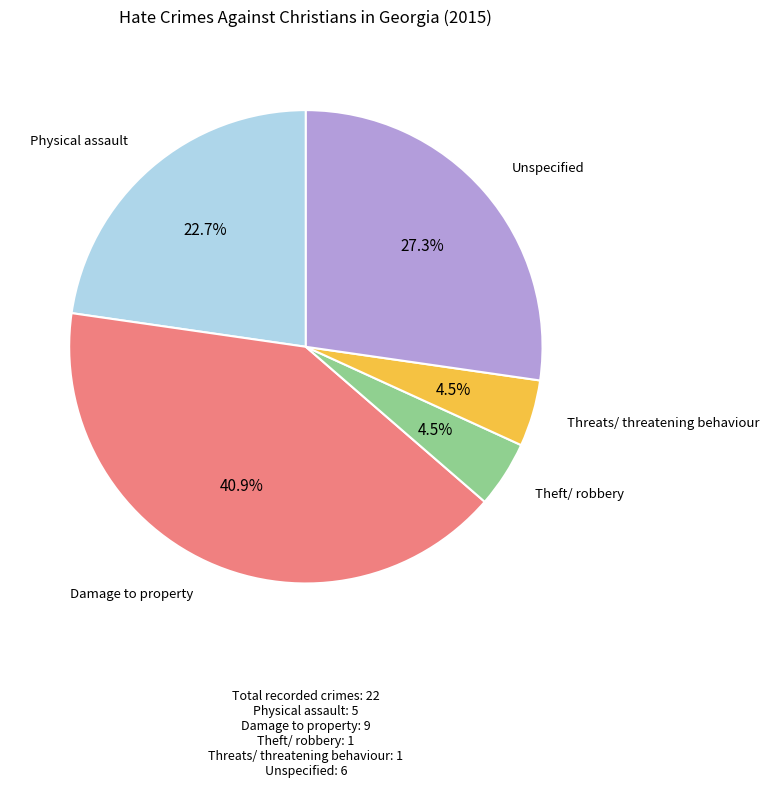

Is there a majority slice in this chart?

No